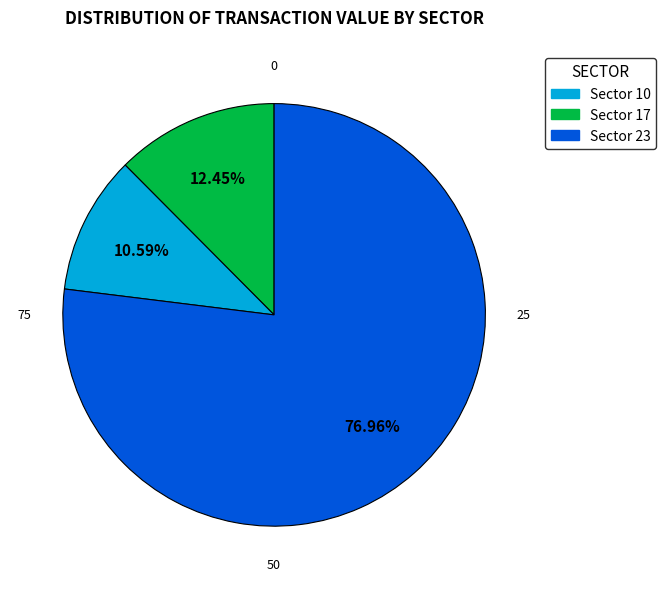

How many slices are in this pie chart?

3